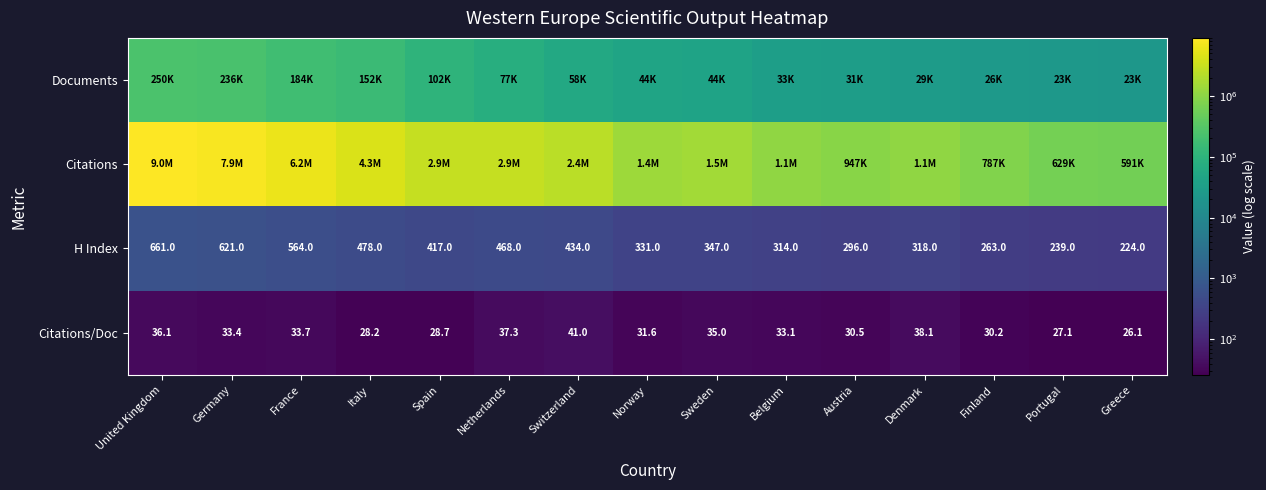

What is the sum of all H Index values?

5975.0